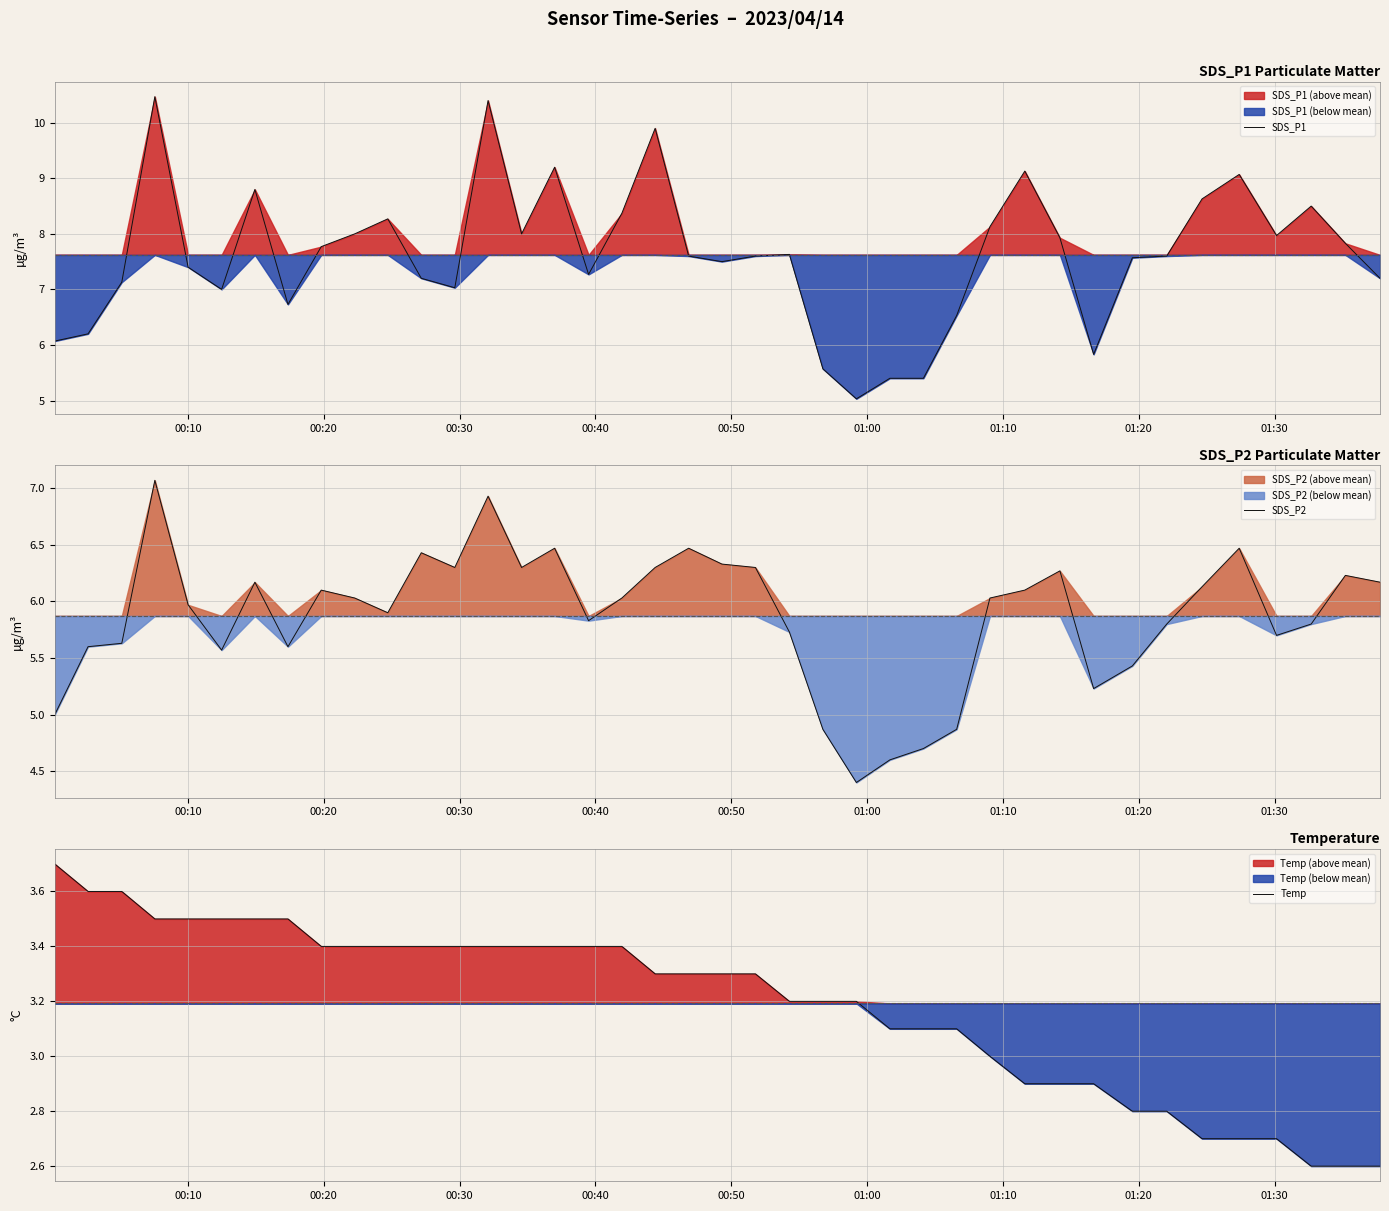

What is the value of the SDS_P1 point at the 28th from the left?

6.5